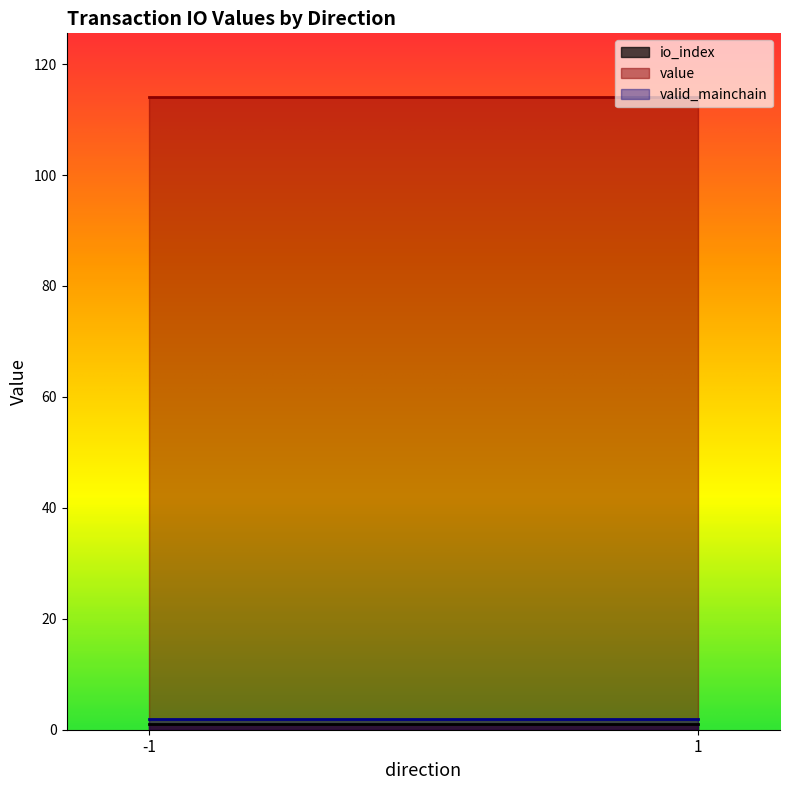

Which has a higher value, 1_1 or -1_0?

1_1